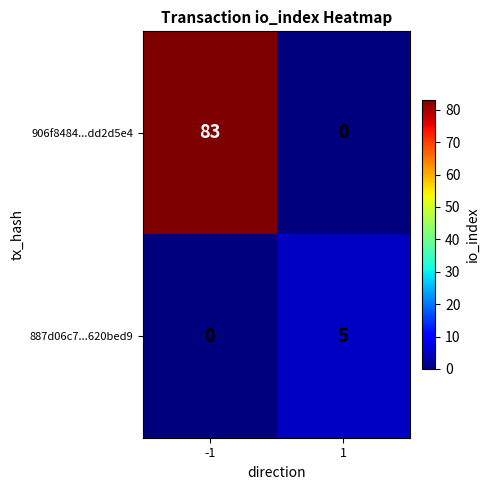

What is the greatest value displayed?

83